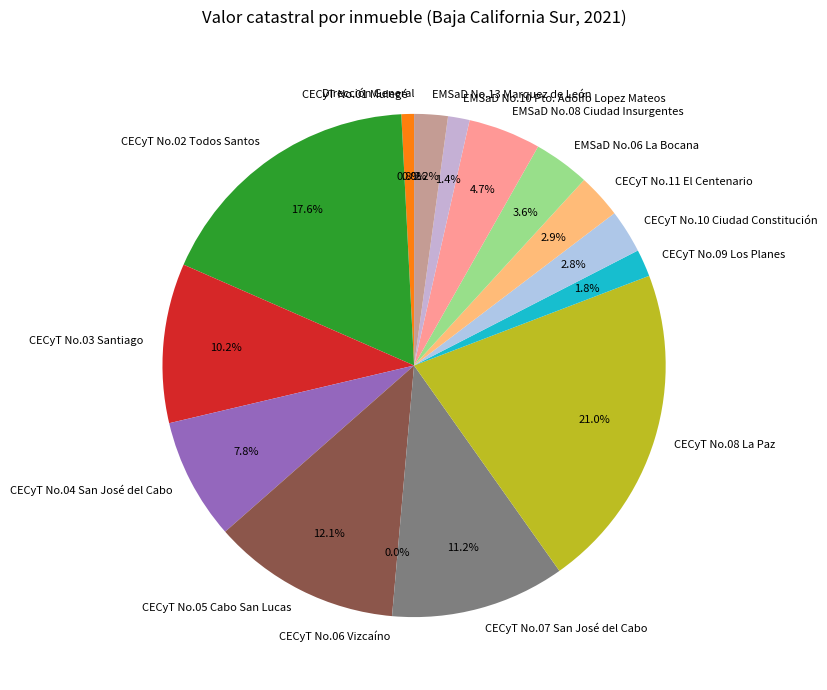

Is it true that CECyT No.01 Mulegé is 11% of the pie?

False